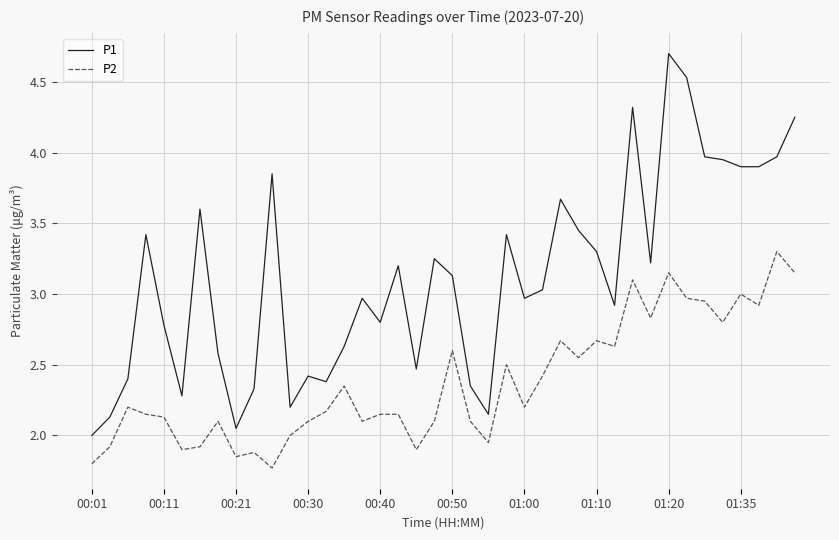

Does the chart have visible grid lines?

Yes